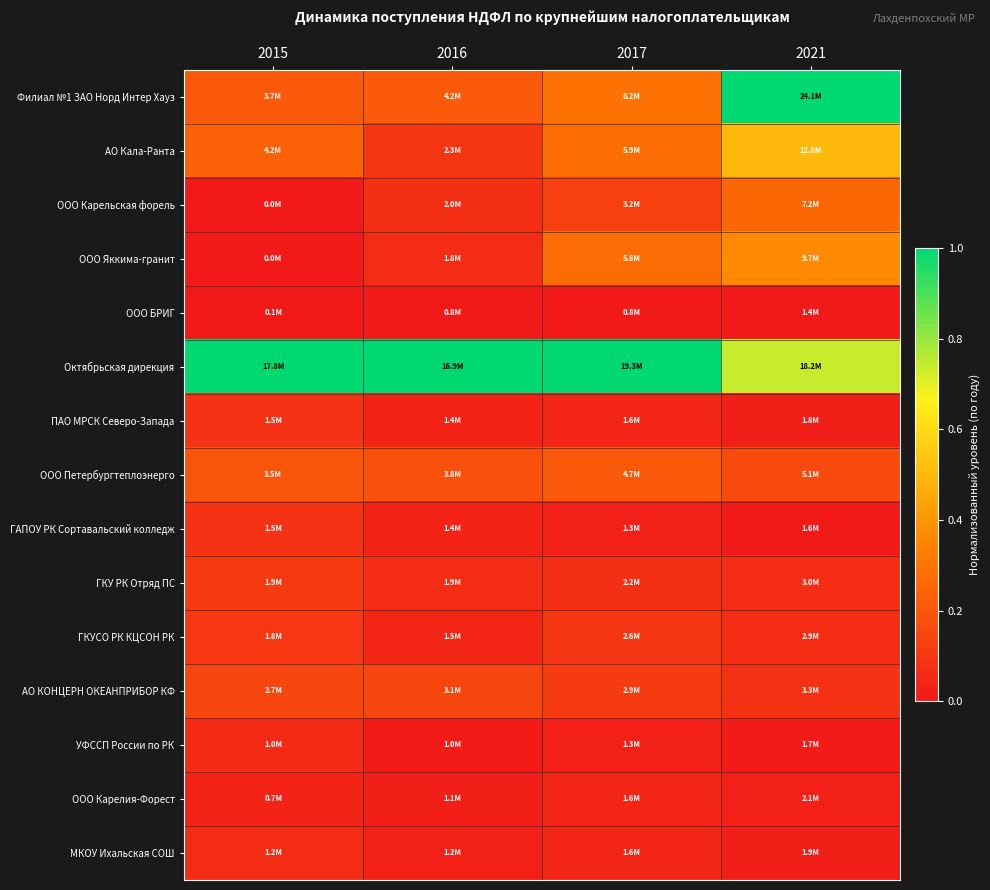

Reading left to right, transcribe all the data shown in this chart.

Филиал №1 ЗАО Норд Интер Хауз: 2015=0.2	2016=0.2	2017=0.3	2021=1.0
АО Кала-Ранта: 2015=0.2	2016=0.1	2017=0.3	2021=0.5
ООО Карельская форель: 2015=0.0	2016=0.1	2017=0.1	2021=0.3
ООО Яккима-гранит: 2015=0.0	2016=0.1	2017=0.3	2021=0.4
ООО БРИГ: 2015=0.0	2016=0.0	2017=0.0	2021=0.0
Октябрьская дирекция: 2015=1.0	2016=1.0	2017=1.0	2021=0.7
ПАО МРСК Северо-Запада: 2015=0.1	2016=0.0	2017=0.0	2021=0.0
ООО Петербургтеплоэнерго: 2015=0.2	2016=0.2	2017=0.2	2021=0.2
ГАПОУ РК Сортавальский колледж: 2015=0.1	2016=0.0	2017=0.0	2021=0.0
ГКУ РК Отряд ПС: 2015=0.1	2016=0.1	2017=0.1	2021=0.1
ГКУСО РК КЦСОН РК: 2015=0.1	2016=0.0	2017=0.1	2021=0.1
АО КОНЦЕРН ОКЕАНПРИБОР КФ: 2015=0.2	2016=0.1	2017=0.1	2021=0.1
УФССП России по РК: 2015=0.1	2016=0.0	2017=0.0	2021=0.0
ООО Карелия-Форест: 2015=0.0	2016=0.0	2017=0.0	2021=0.0
МКОУ Ихальская СОШ: 2015=0.1	2016=0.0	2017=0.0	2021=0.0